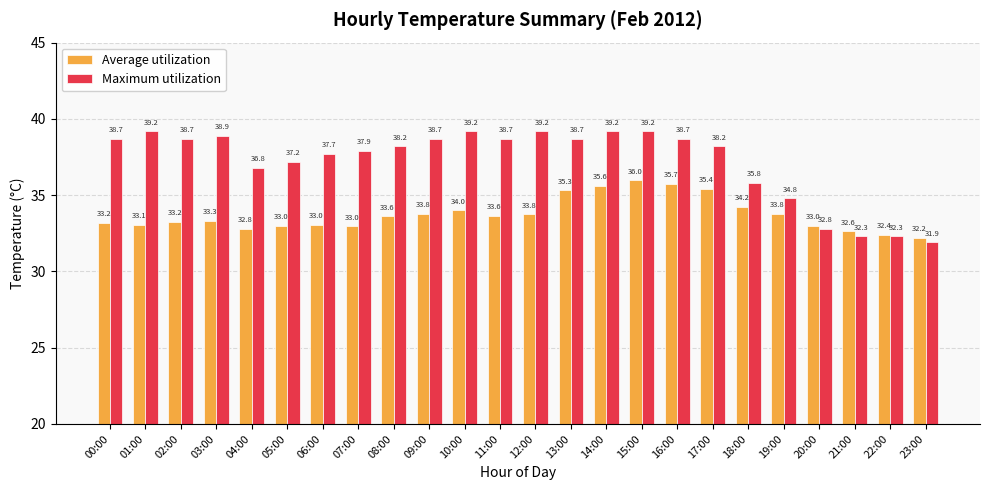

At how many categories does at least one series exceed 32?

24